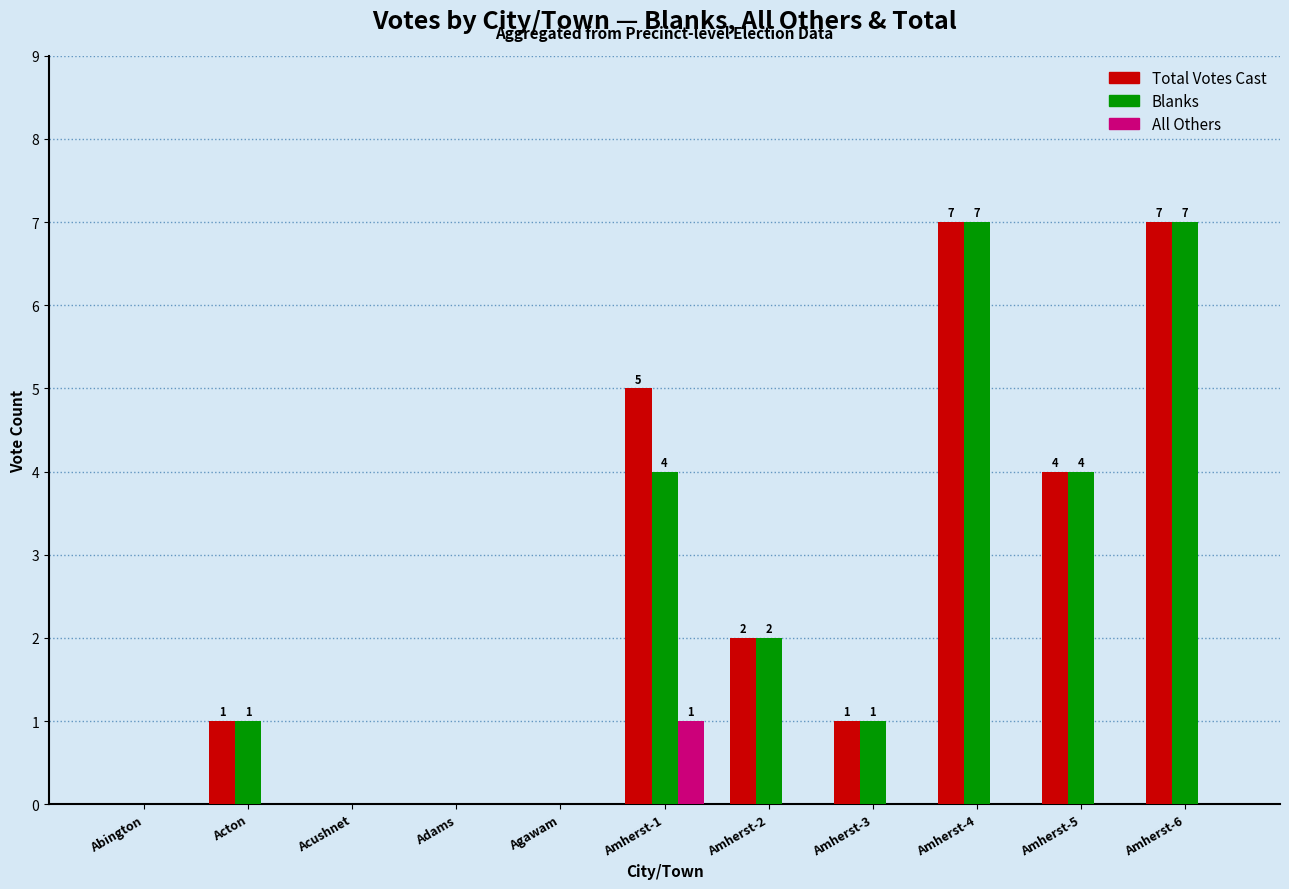

Count the number of categories in the chart.

11